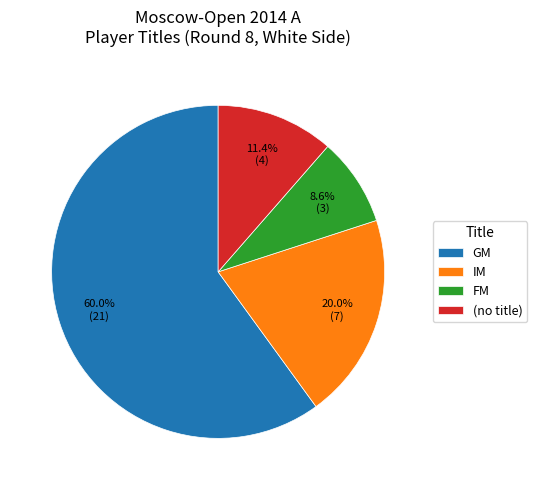

What is the largest slice in the pie chart?

GM